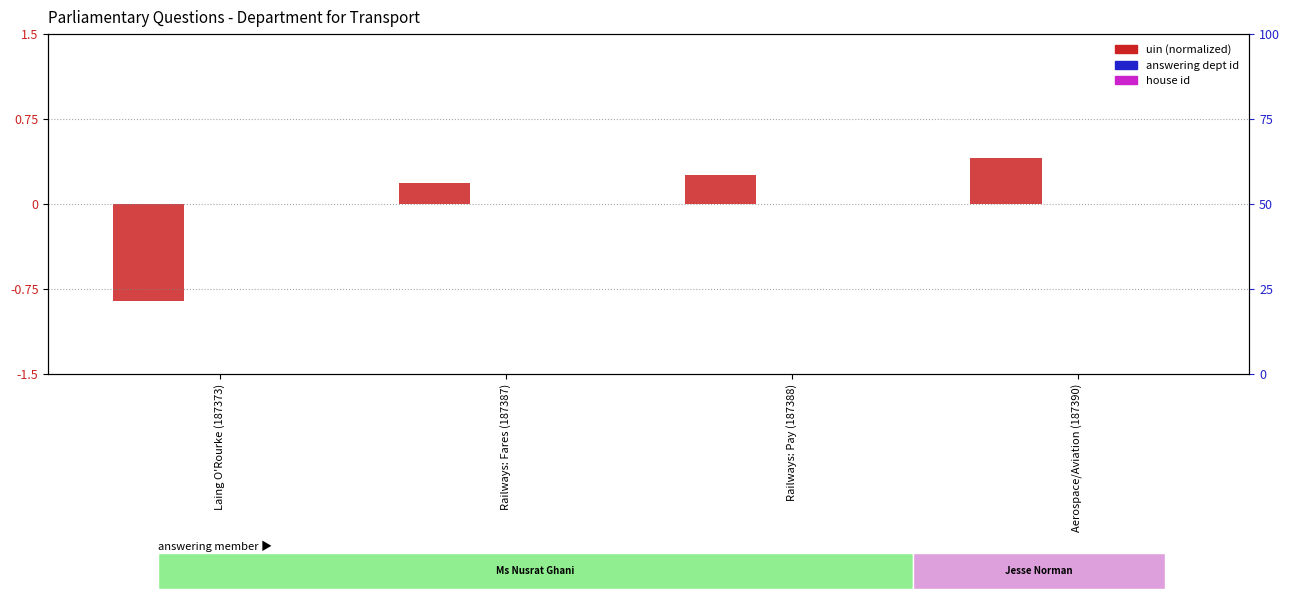

At Railways: Pay (187388), list the series in order from largest to smallest.

uin (log2 ratio normalized), answering dept id (normalized), house id (normalized)